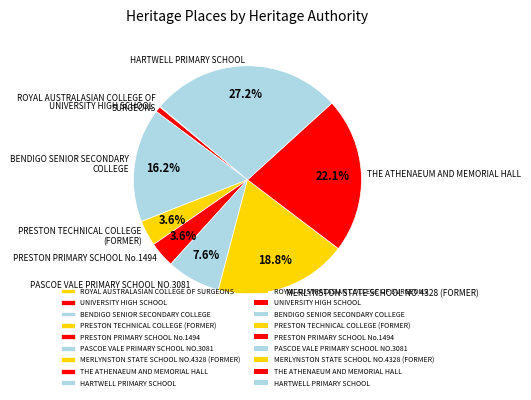

Which category has the biggest portion of the pie?

HARTWELL PRIMARY SCHOOL